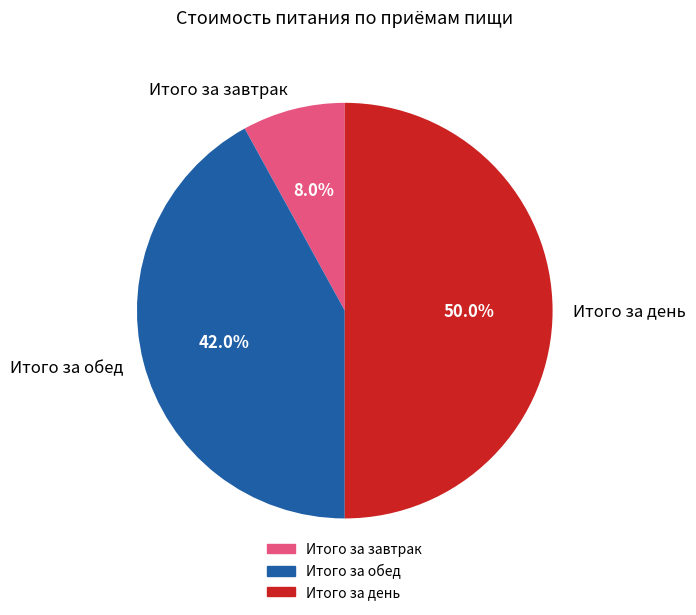

Does Итого за завтрак represent more than half of the total?

No